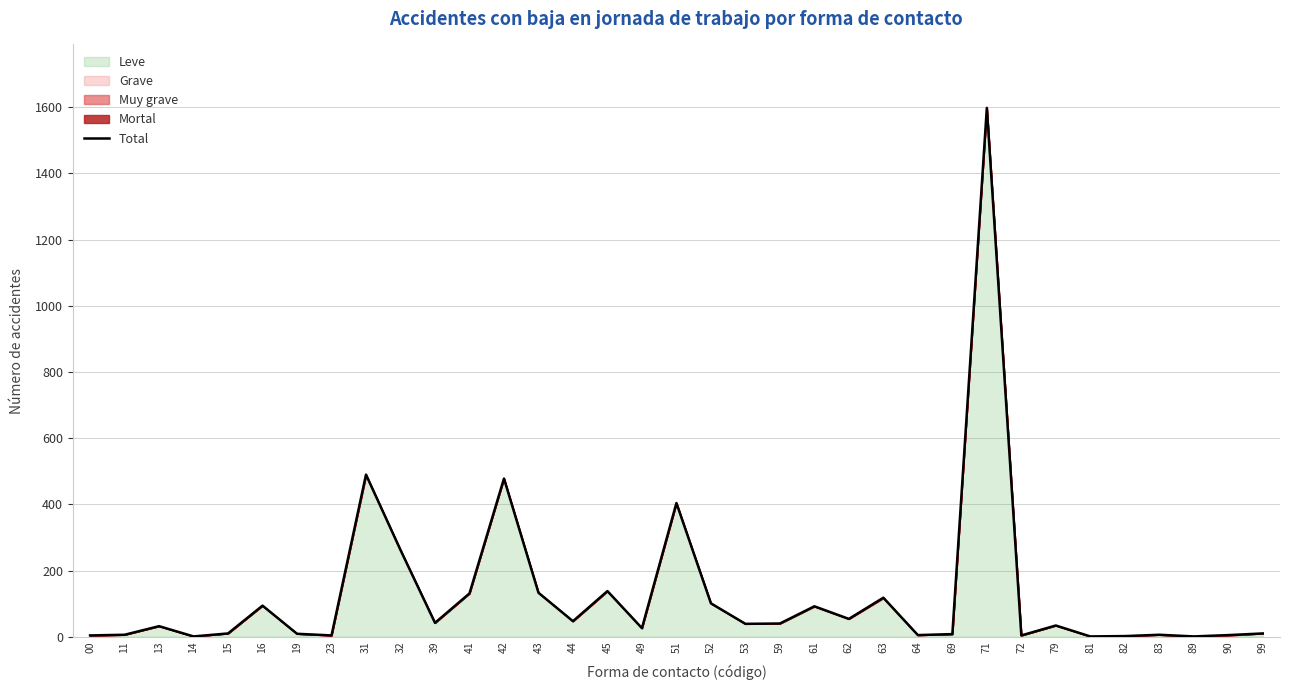

What is the difference between the maximum and second lowest values?

1597